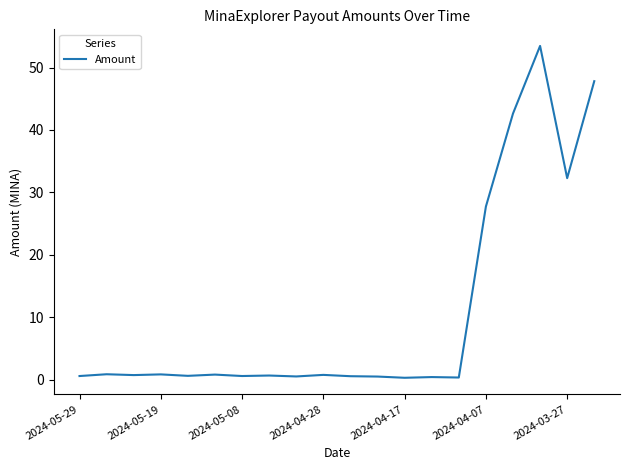

What is the smallest value displayed?

0.3